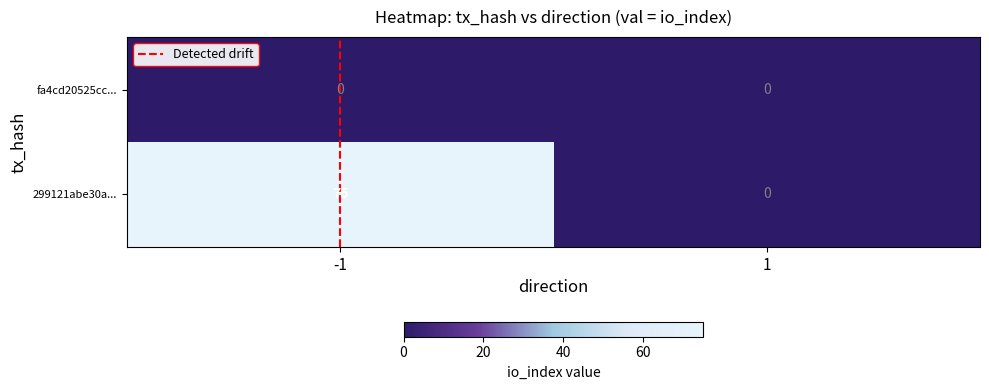

The 299121abe30a... series shows 75 at -1. True or false?

True